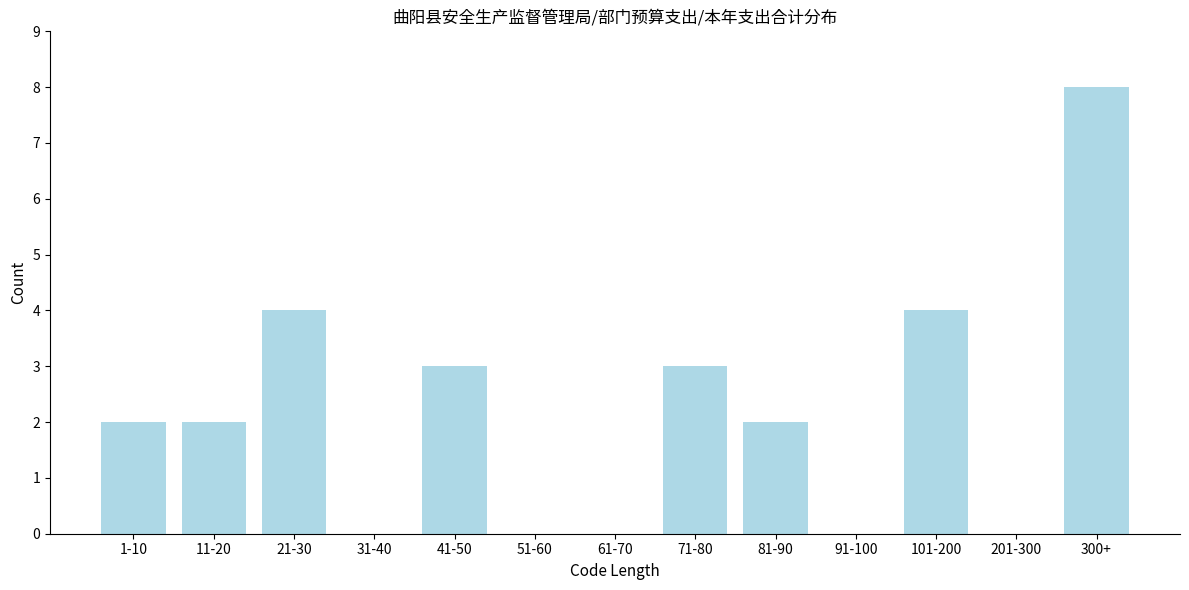

Reading left to right, extract all data points from this chart.

1-10=2	11-20=2	21-30=4	31-40=0	41-50=3	51-60=0	61-70=0	71-80=3	81-90=2	91-100=0	101-200=4	201-300=0	300+=8